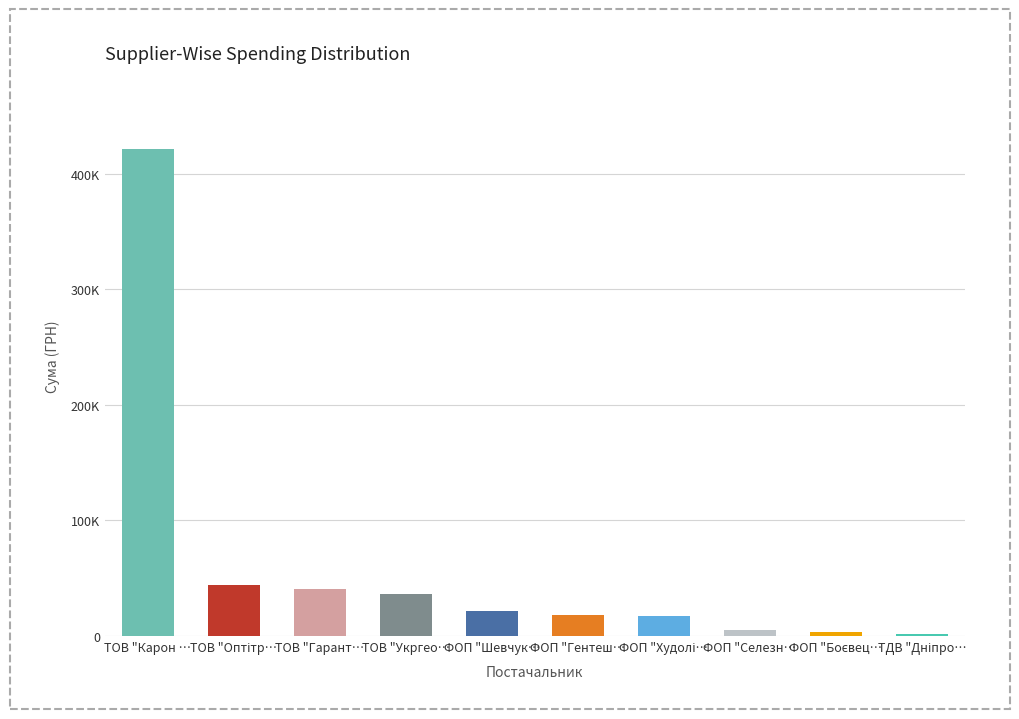

Are the bars horizontal?

No